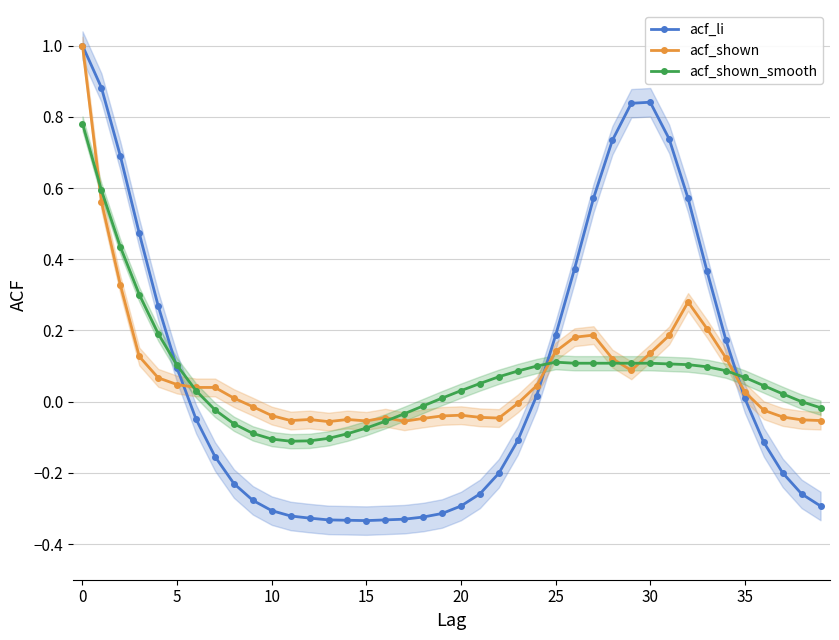

Count the number of data series in this chart.

3